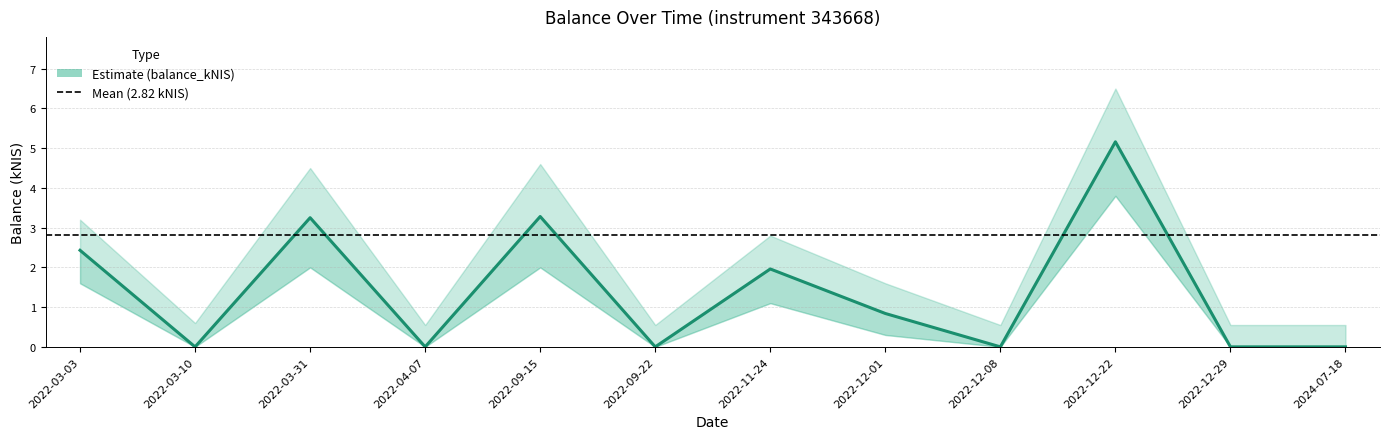

Is this an area chart (filled region under the line)?

No